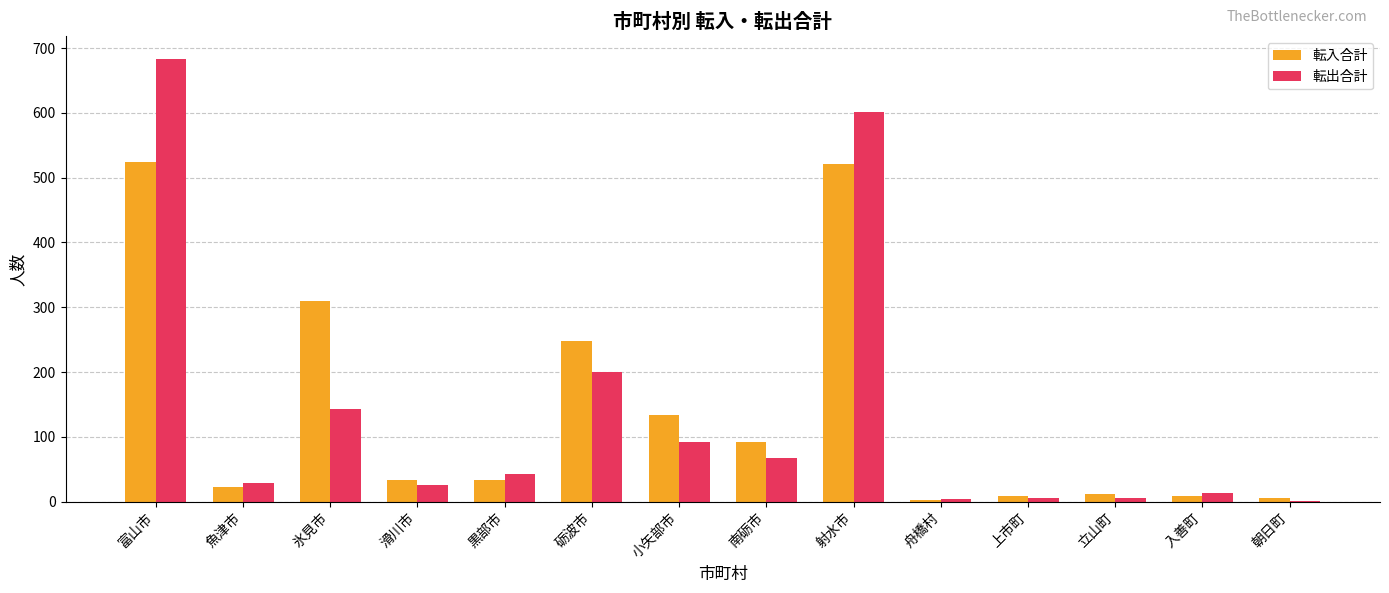

At which category is the sum across all series the highest?

富山市